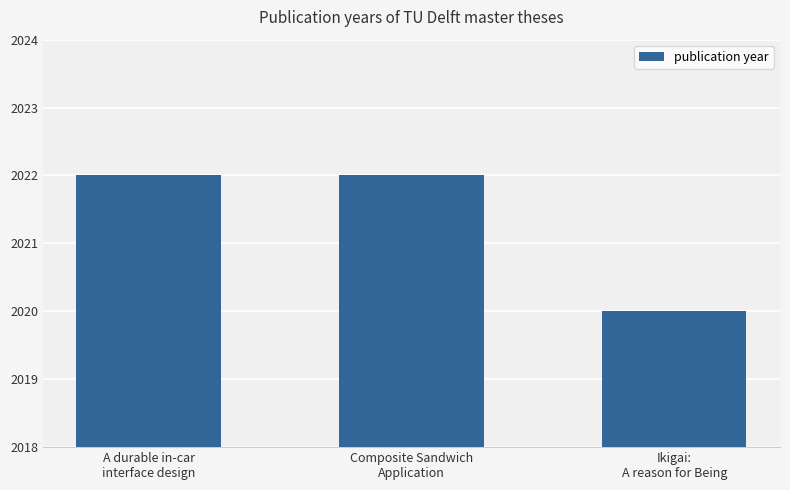

Does the chart contain stacked bars?

No